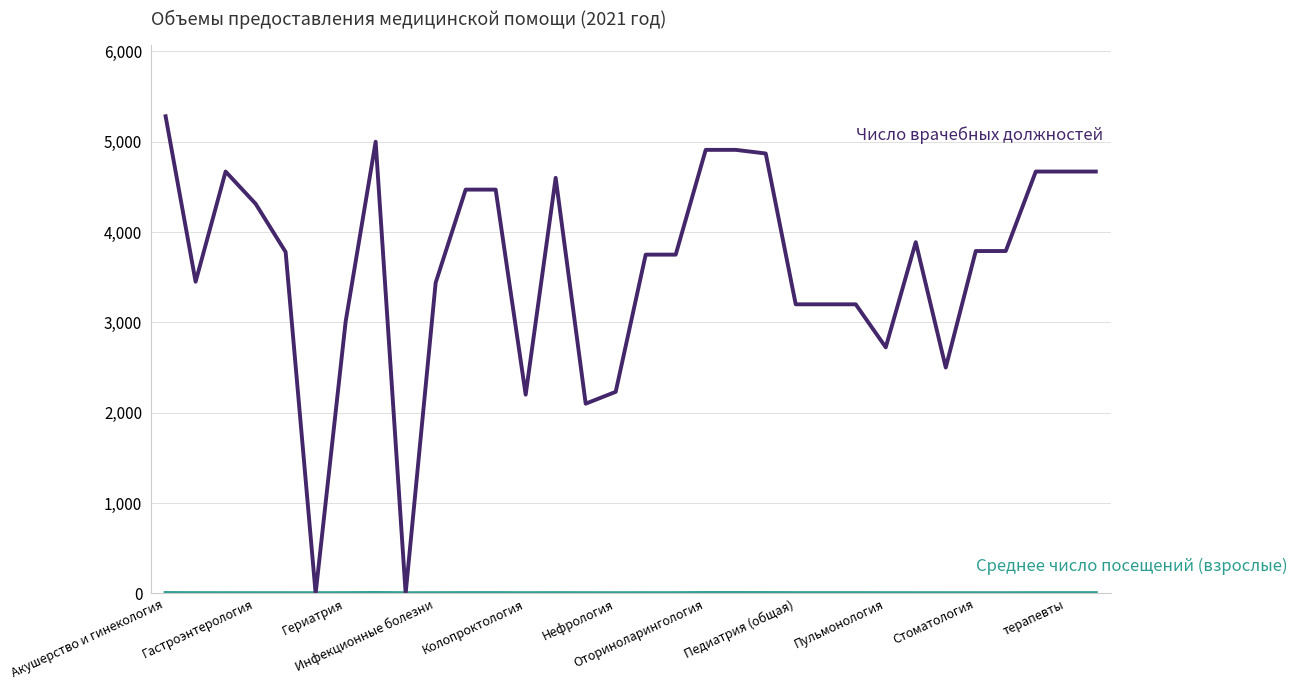

What is the maximum value shown in the chart?

5282.0